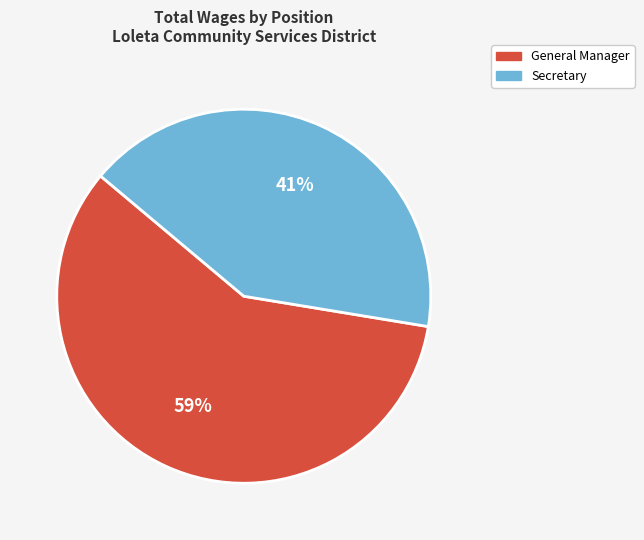

Count the number of slices in the pie.

2